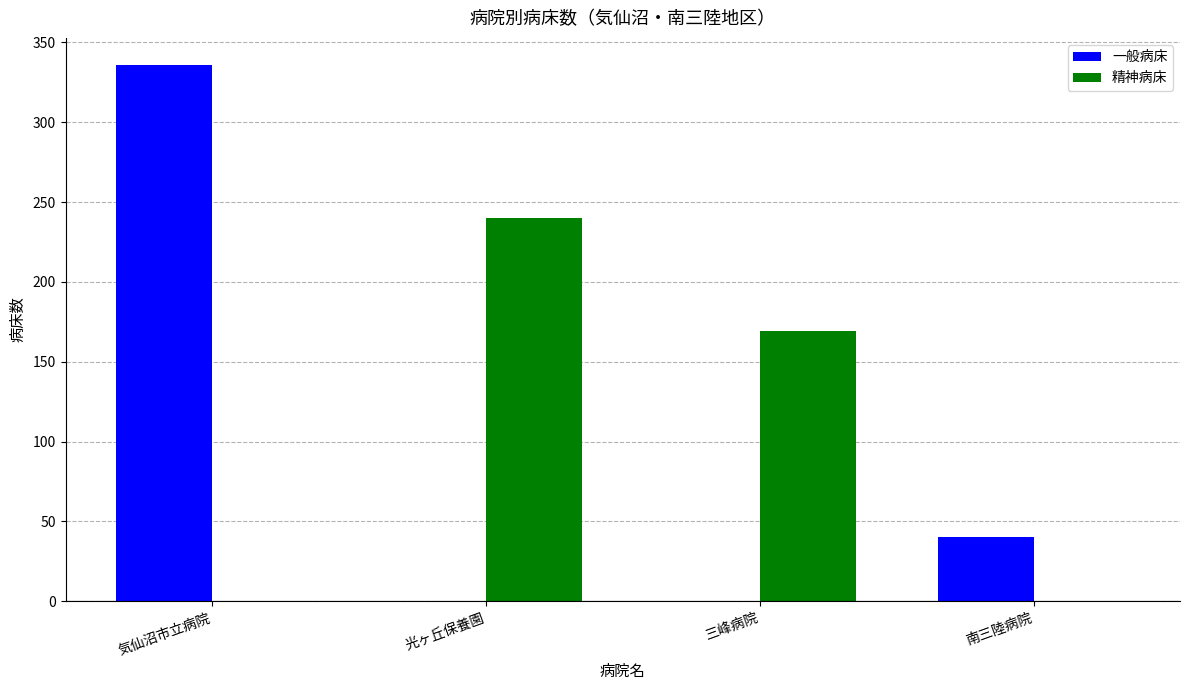

What is the total value across all series at 気仙沼市立病院?

336